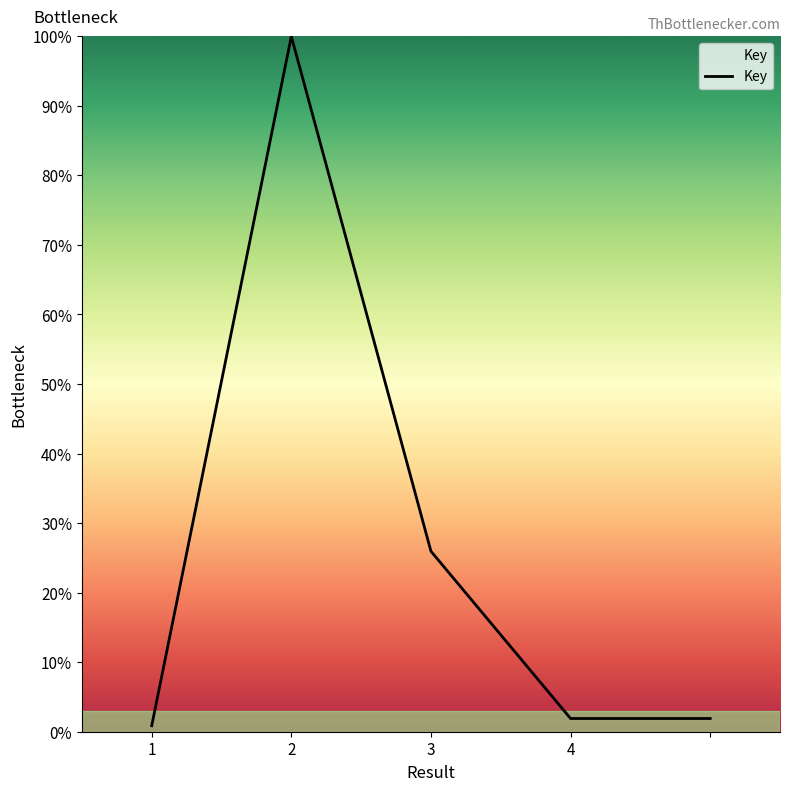

How many interior local peaks (higher than both neighbors) does the data have?

1